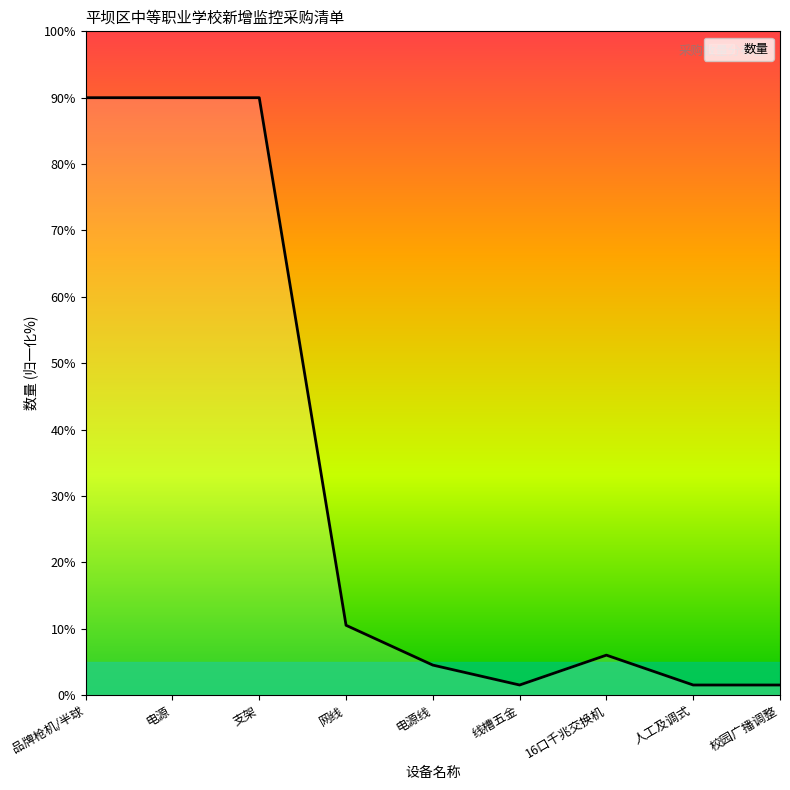

Where is the data nearest to the value 45?

网线